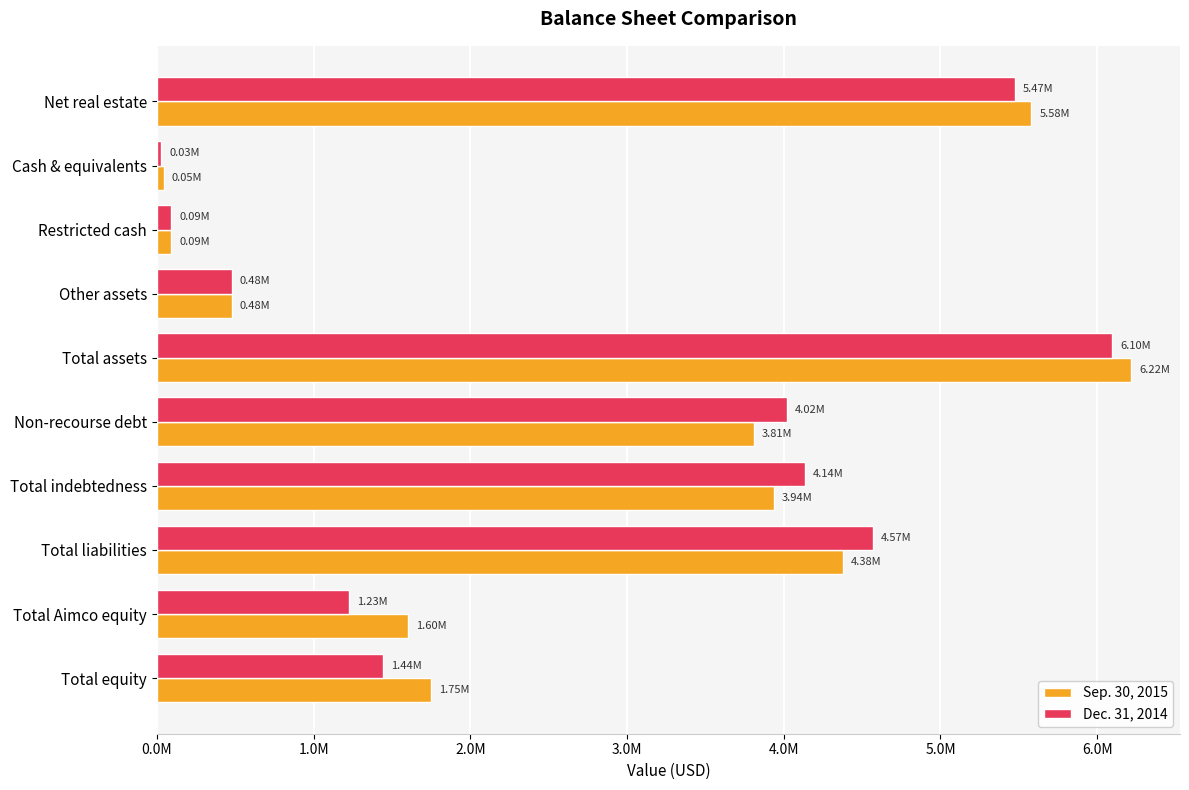

What are all the series names shown in the legend?

Sep. 30, 2015, Dec. 31, 2014